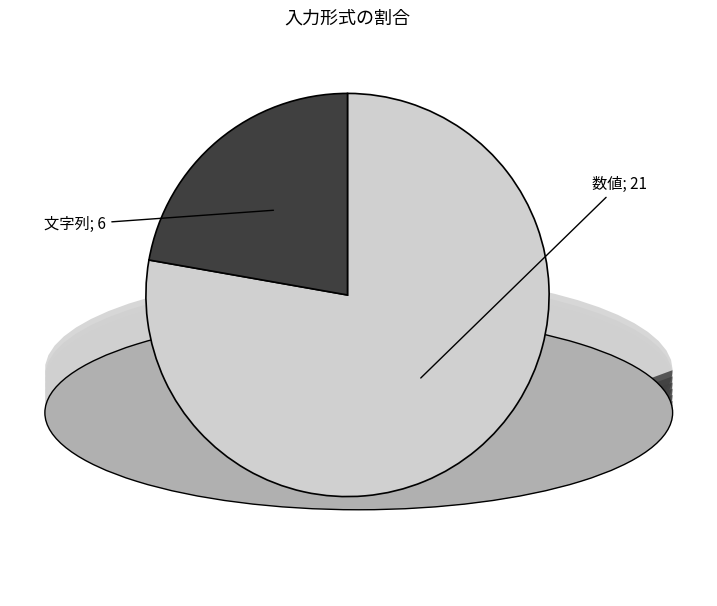

Does any single category account for the majority?

Yes